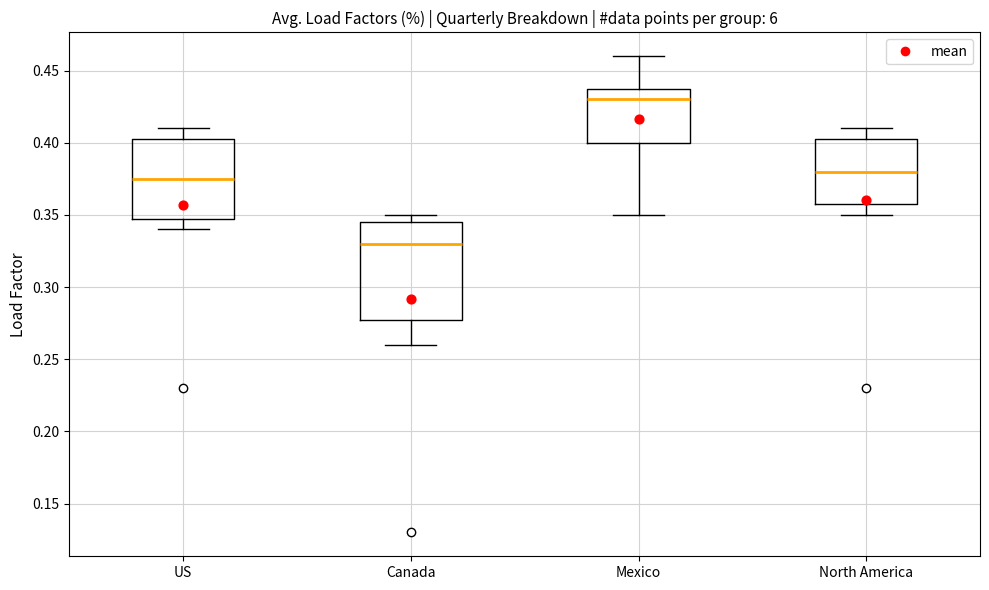

Which box's median line is the highest?

Mexico